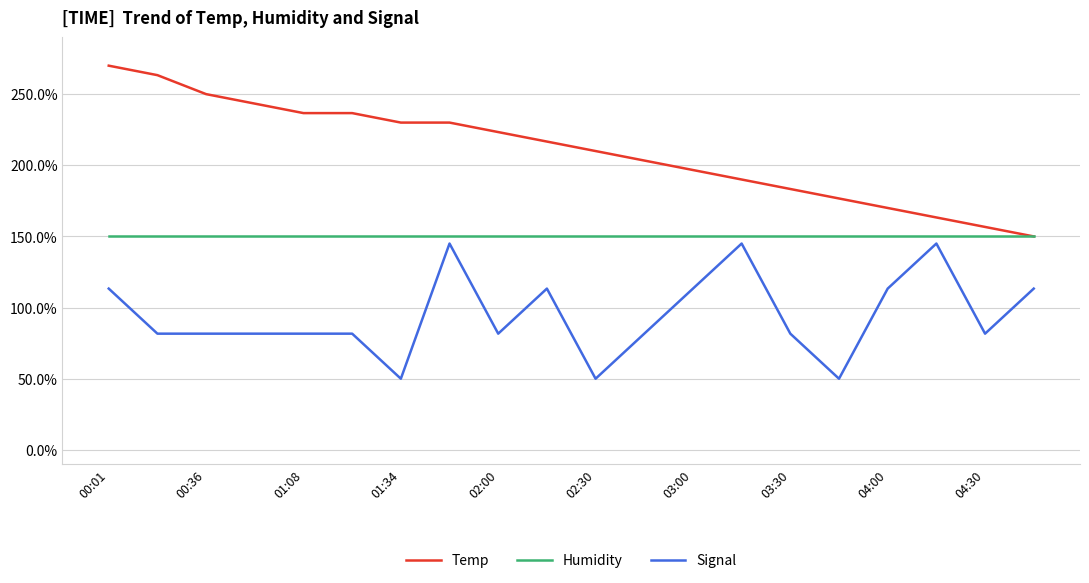

True or false: Temp and Signal cross at least once.

False